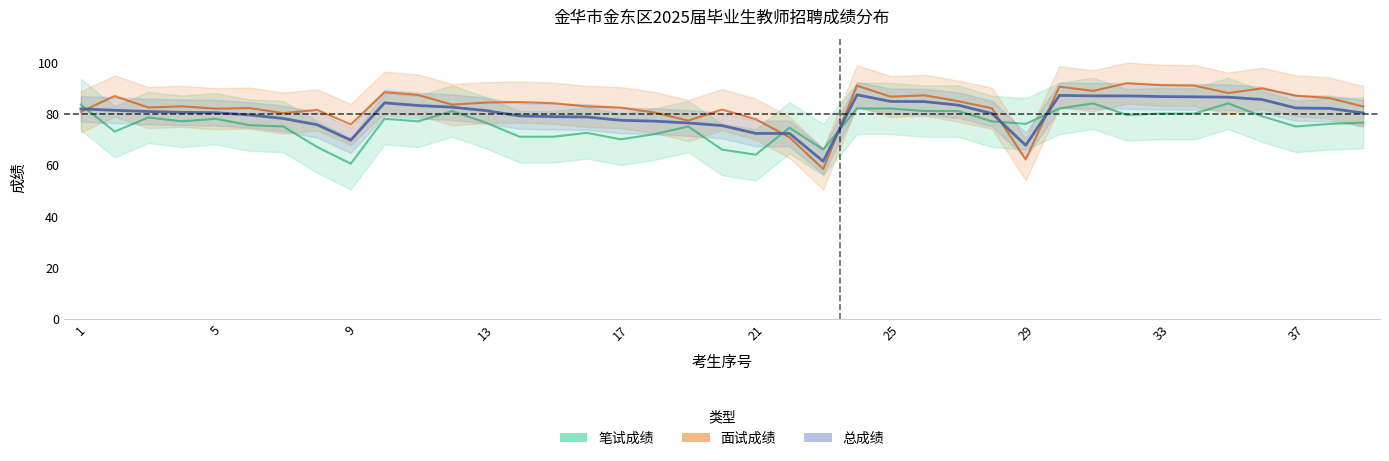

Does the chart display data point markers on the line(s)?

No